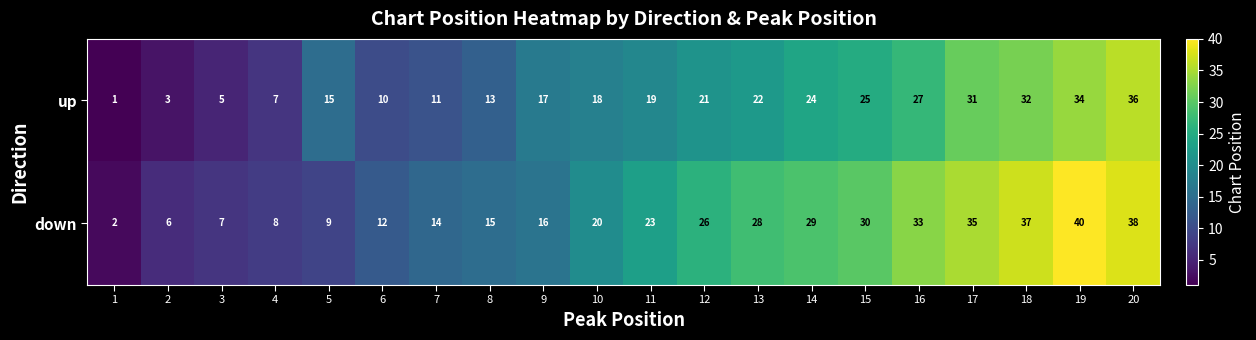

What is the sum of the up values at 17 and 1?

32